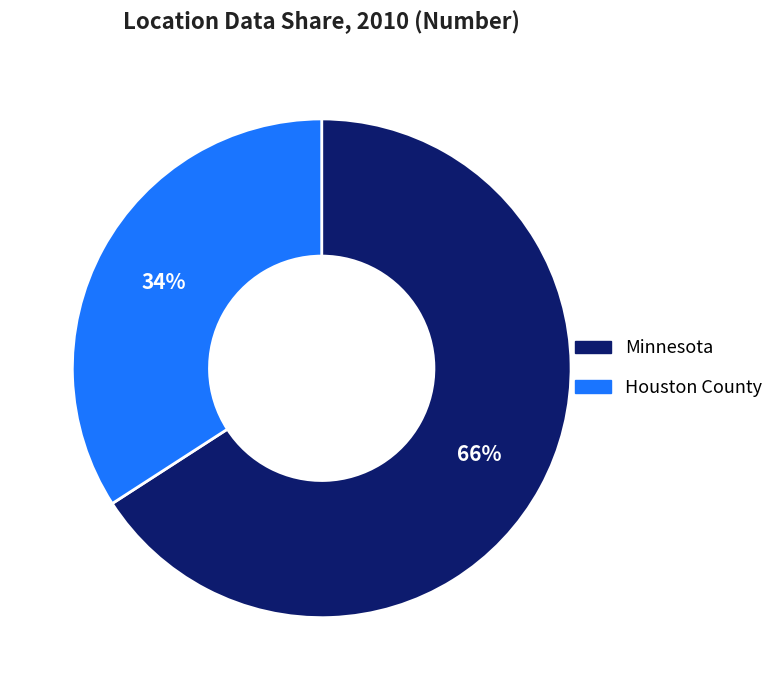

Count the number of slices in the pie.

2